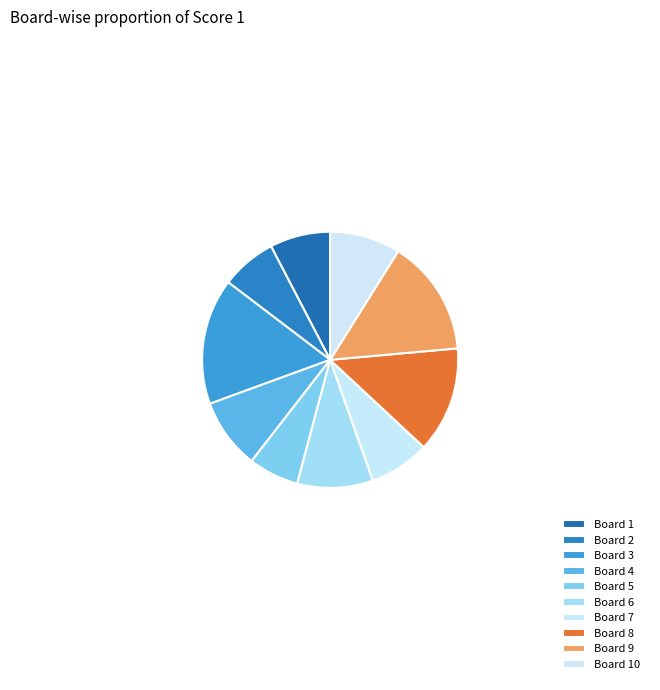

How many segments does this pie chart have?

10